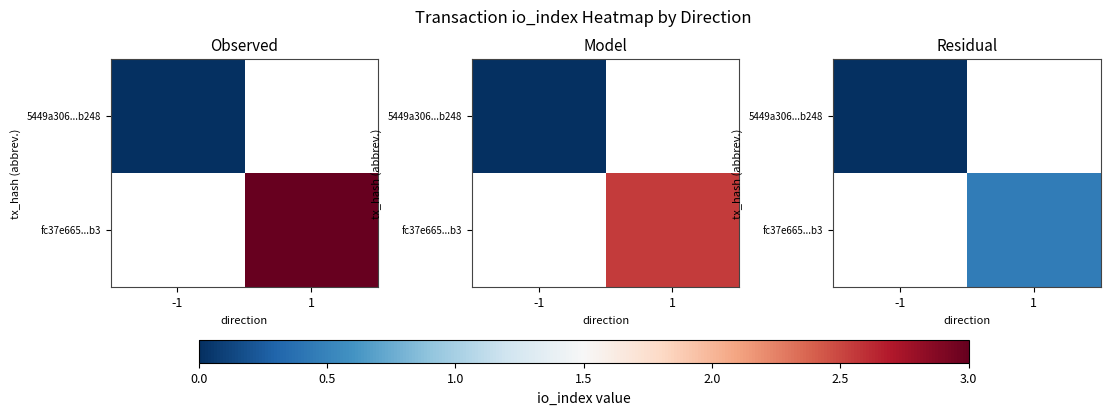

Is the value of fc37e665...b3 at -1 greater than the value of 5449a306...b248 at -1?

No